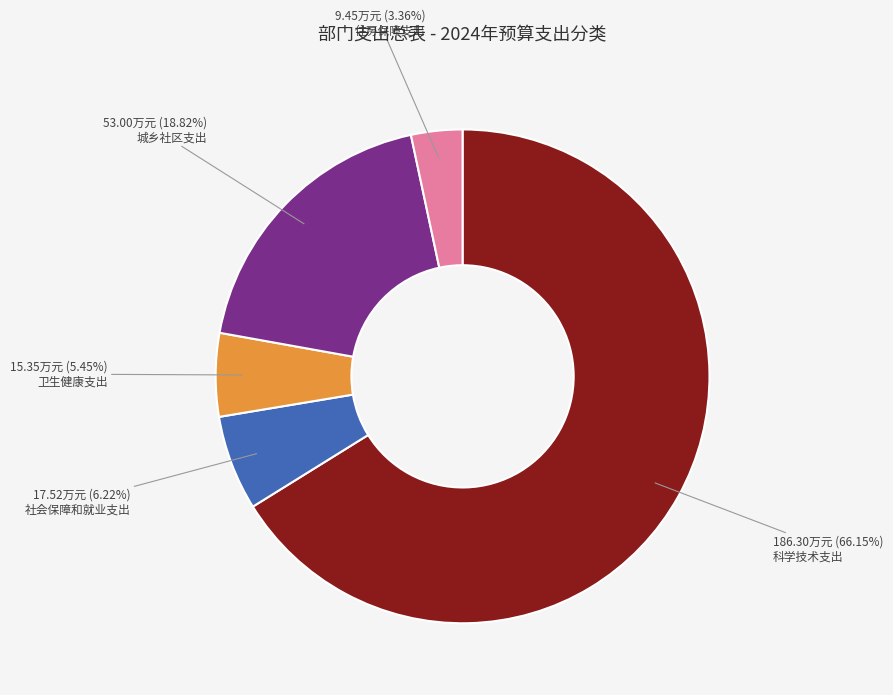

Between 社会保障和就业支出 and 科学技术支出, which is larger?

科学技术支出